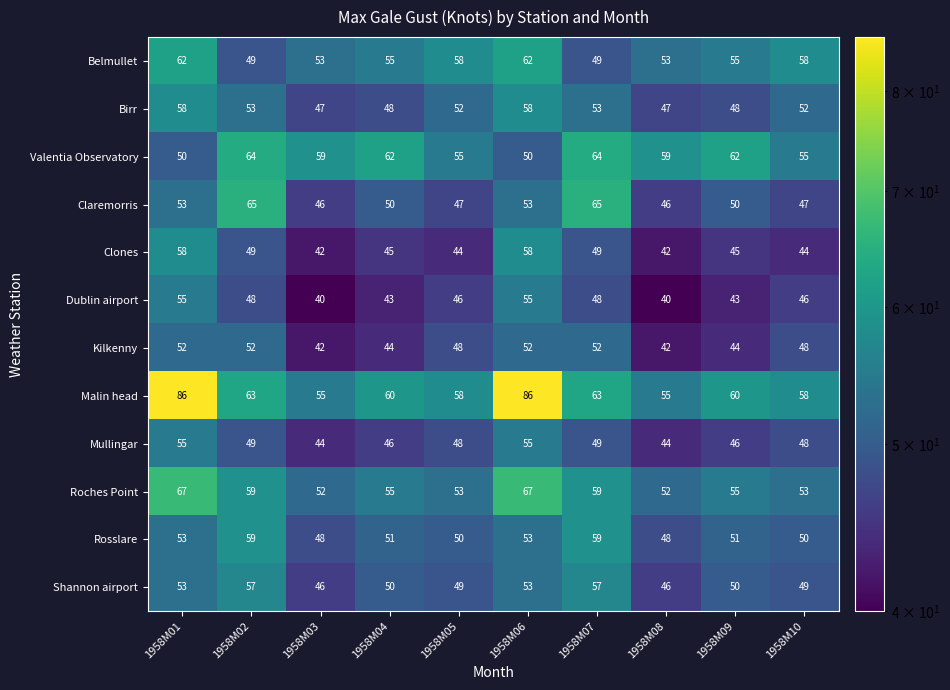

What is the difference between the maximum and minimum values in the Roches Point series?

15